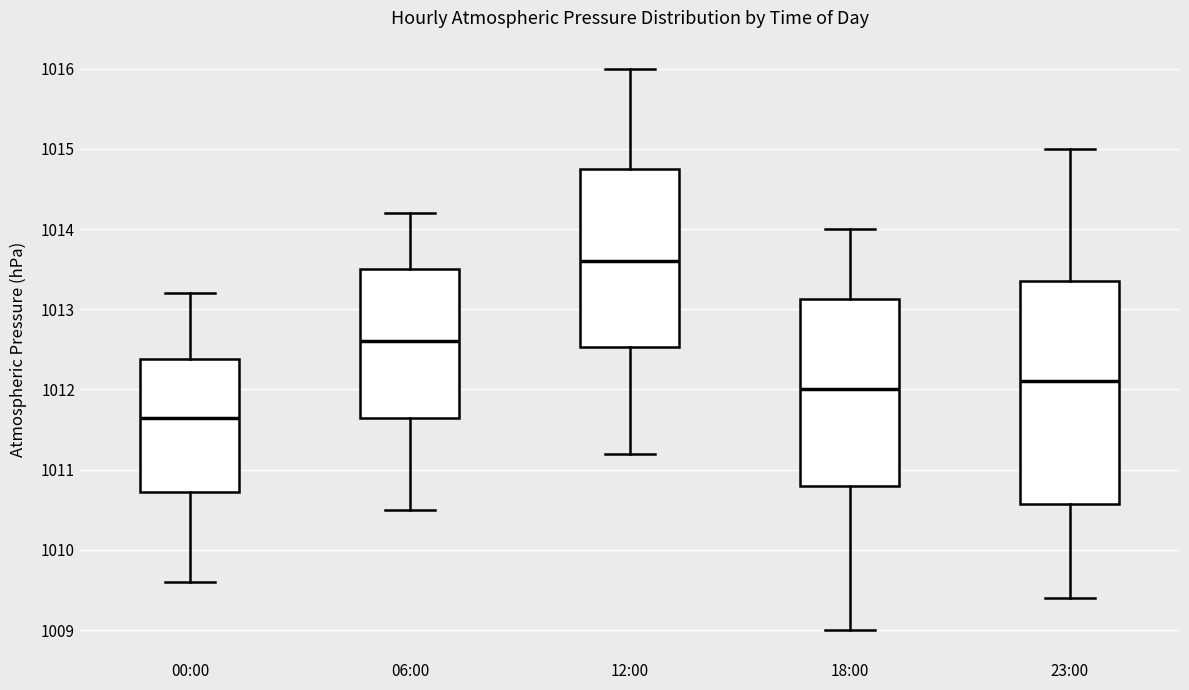

Which box has the lowest median line?

00:00